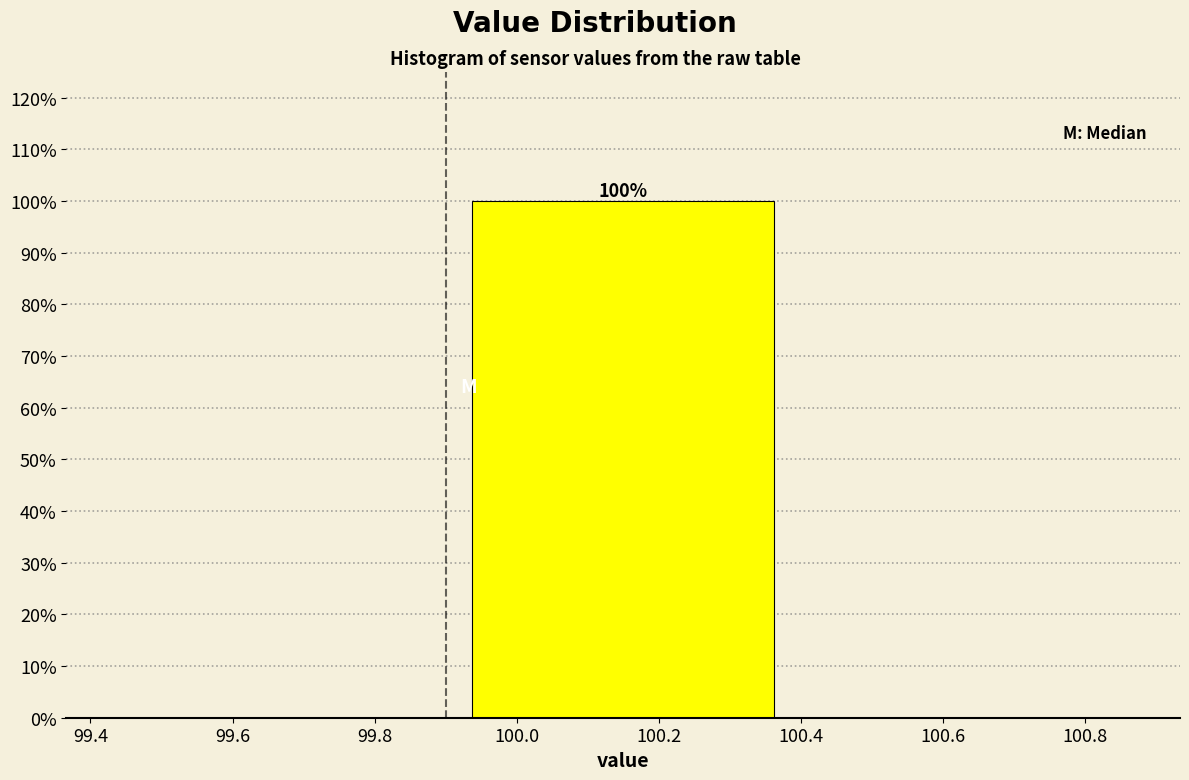

Over which range of the x-axis is the bar tallest?

99.9 to 100.4